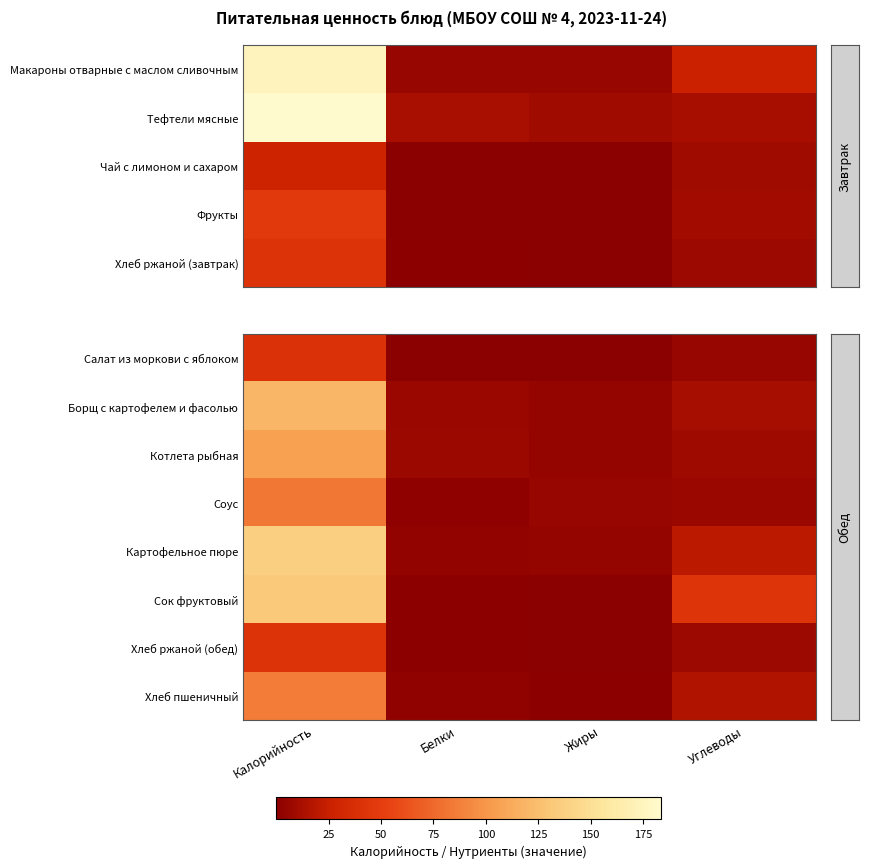

Where is Борщ с картофелем и фасолью nearest to the value 61?

Углеводы